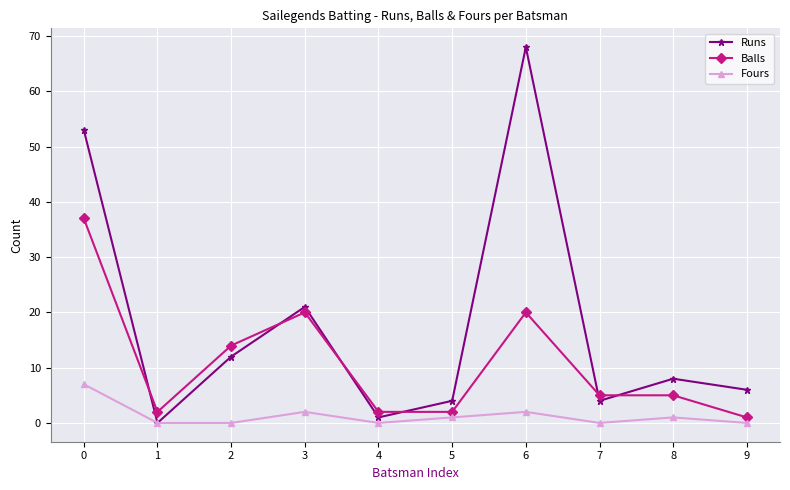

Is the value of Runs at 8 greater than the value of Fours at 7?

Yes